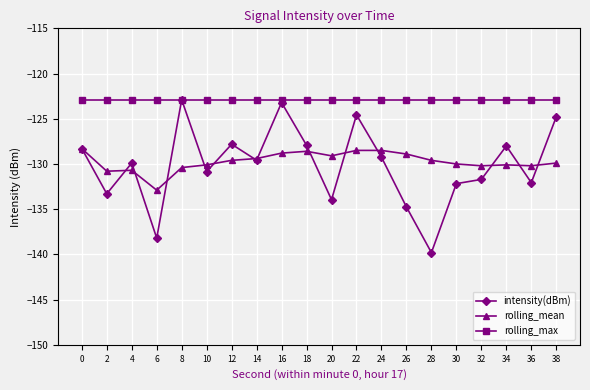

The rolling_mean series shows -129.4 at 14. True or false?

True